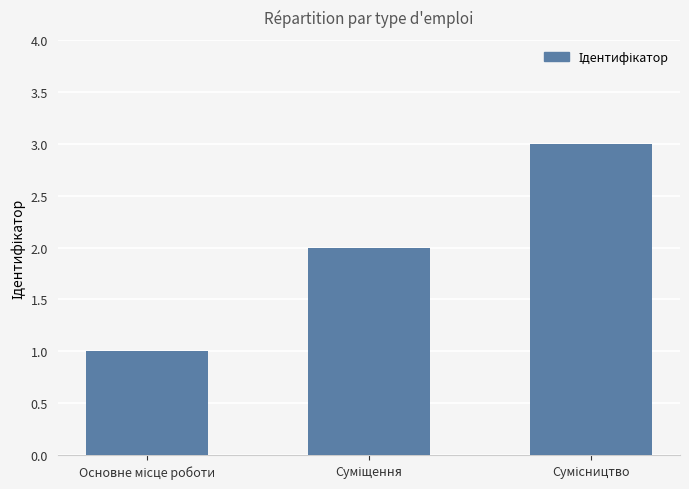

What is the maximum value shown in the chart?

3